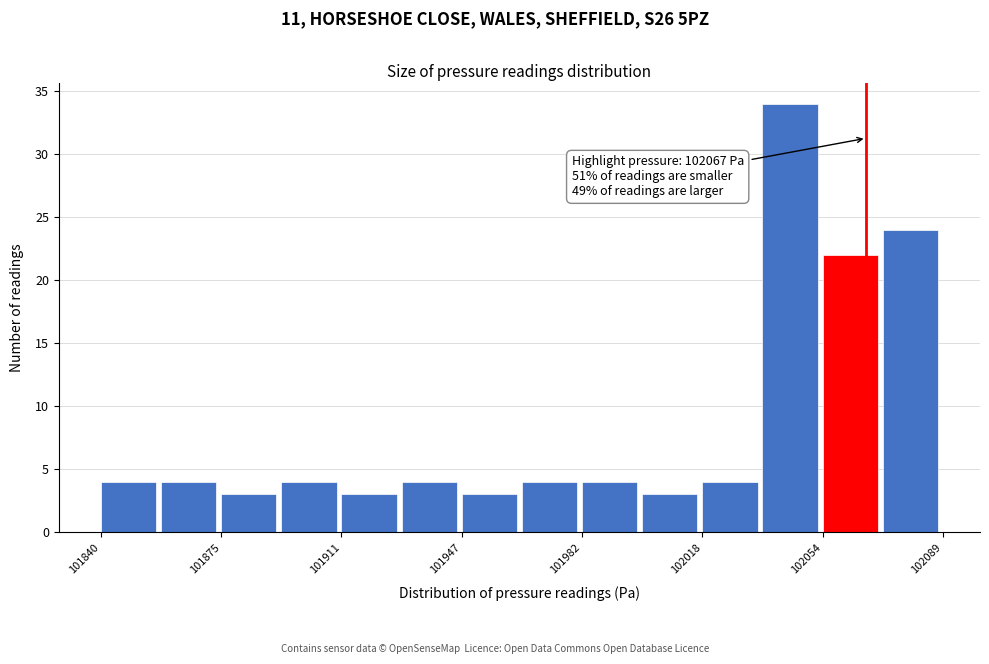

Read against the x-axis, roughly where is the centre of the tallest bar?

102045